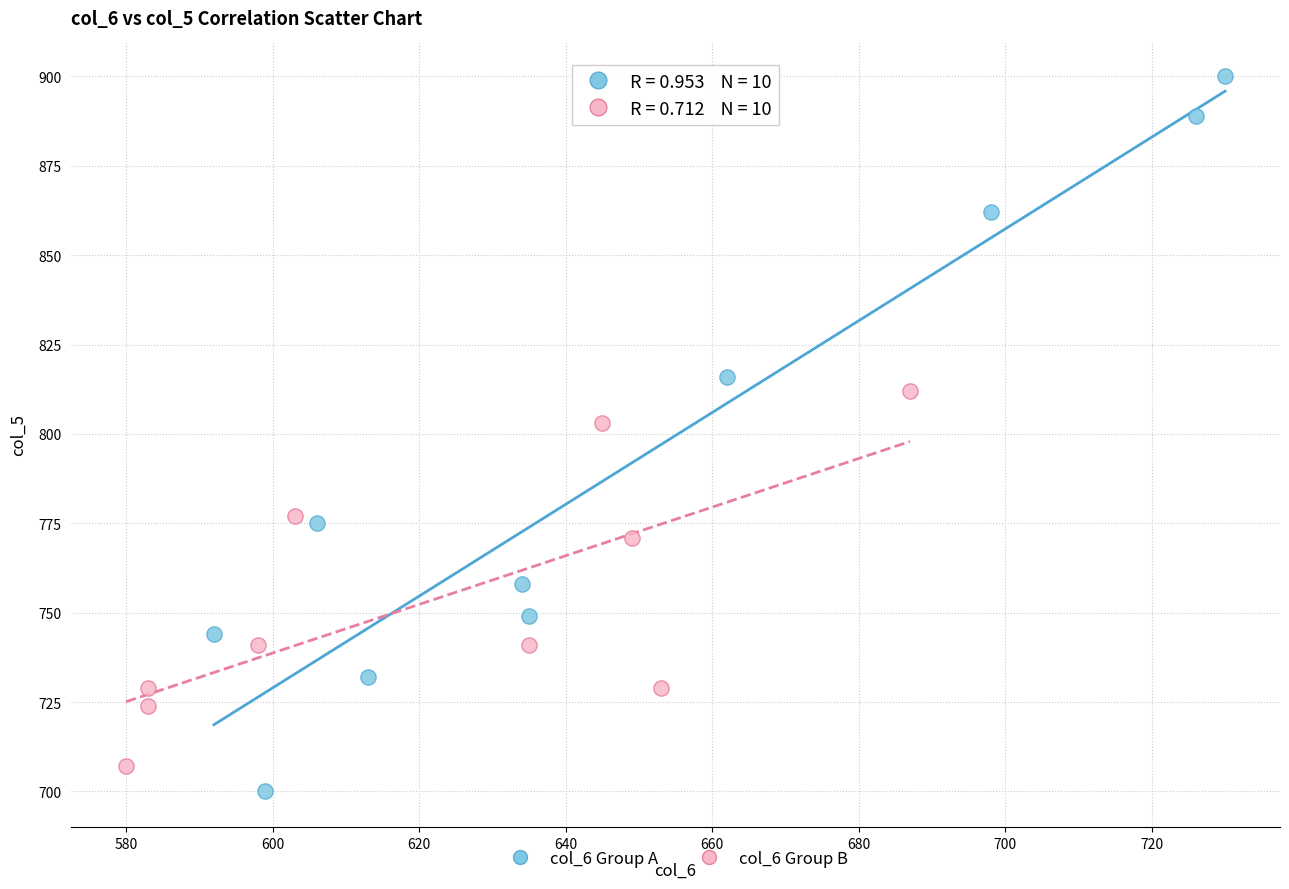

Which series has the largest Y range (max minus min)?

col_6 Group A